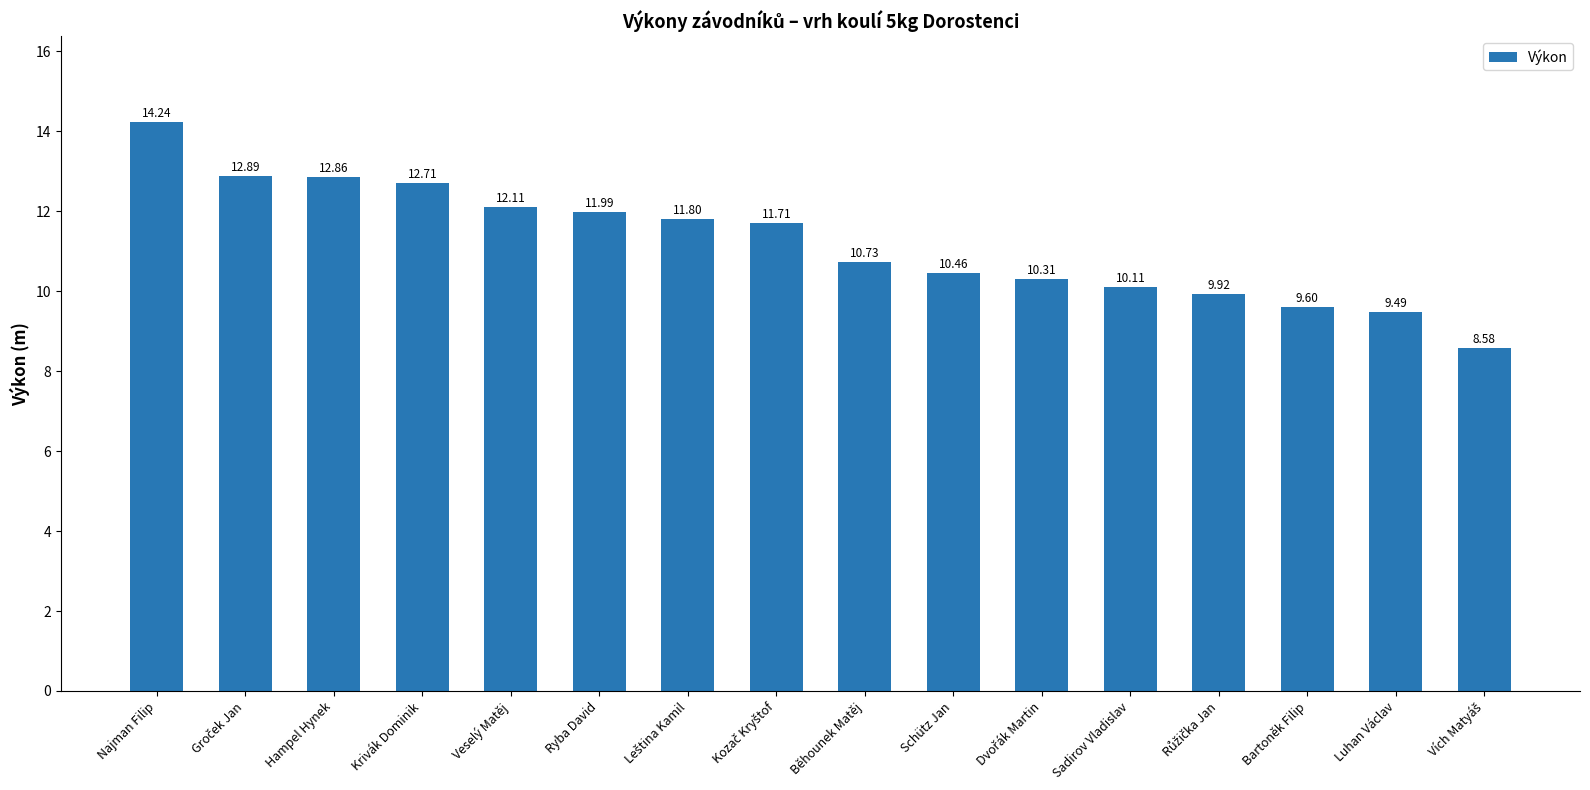

Reading left to right, list all the values displayed in this chart.

14.2	12.9	12.9	12.7	12.1	12.0	11.8	11.7	10.7	10.5	10.3	10.1	9.9	9.6	9.5	8.6